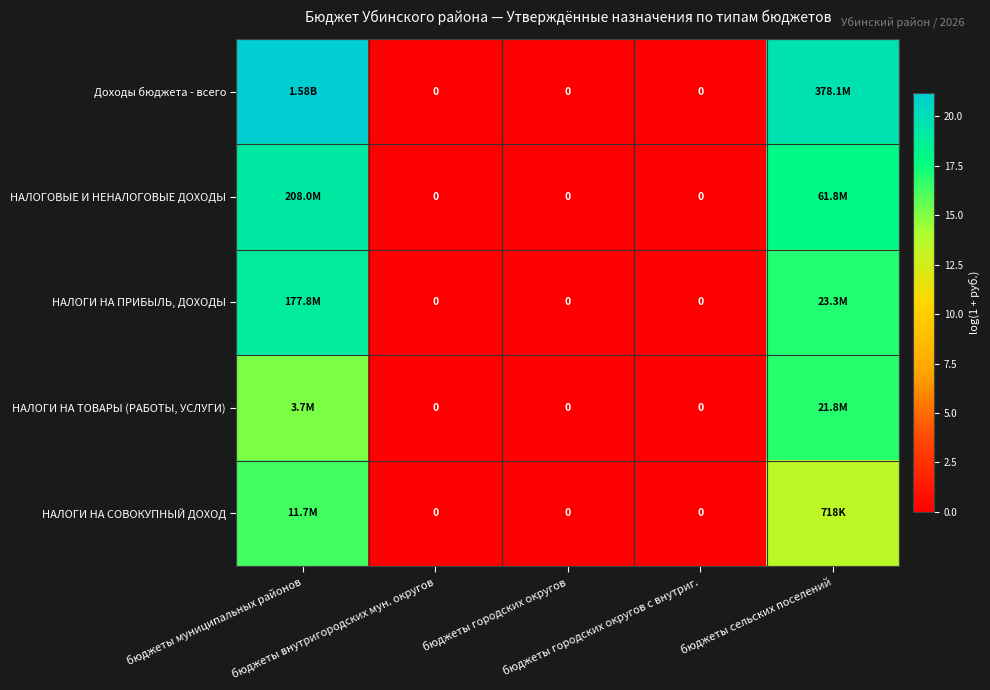

The value of НАЛОГИ НА СОВОКУПНЫЙ ДОХОД at бюджеты городских округов is 10.0. True or false?

False